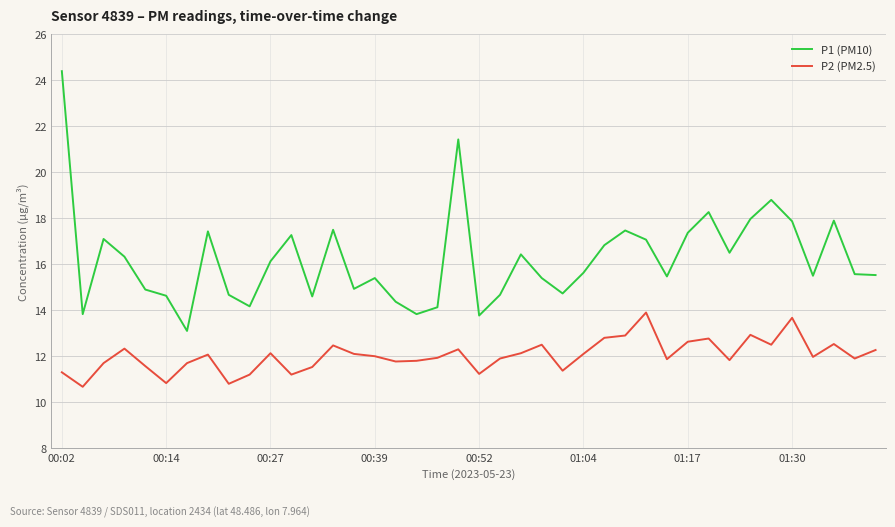

Which series has the largest total across all categories?

P1 (PM10)